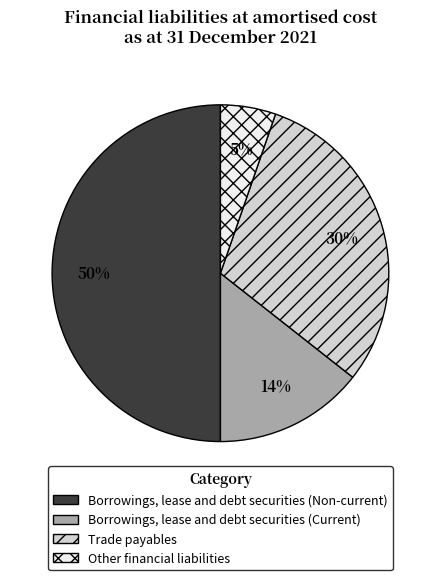

Which slice is the smallest?

Other financial liabilities